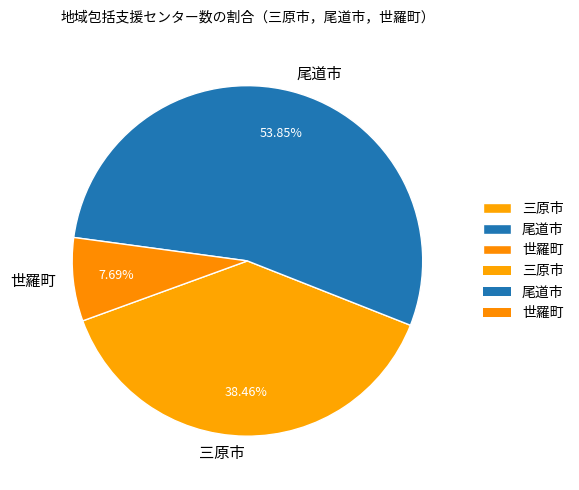

To the nearest percent, what is the average slice percentage?

33%